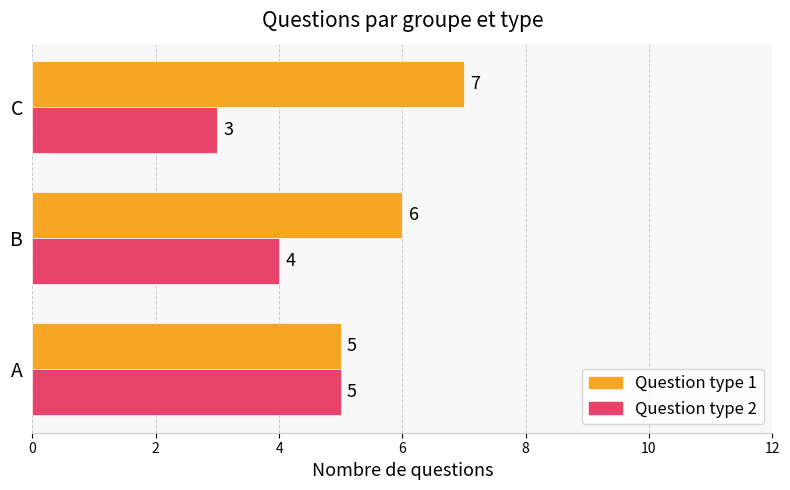

What is the sum of the Question type 2 values at C and A?

8